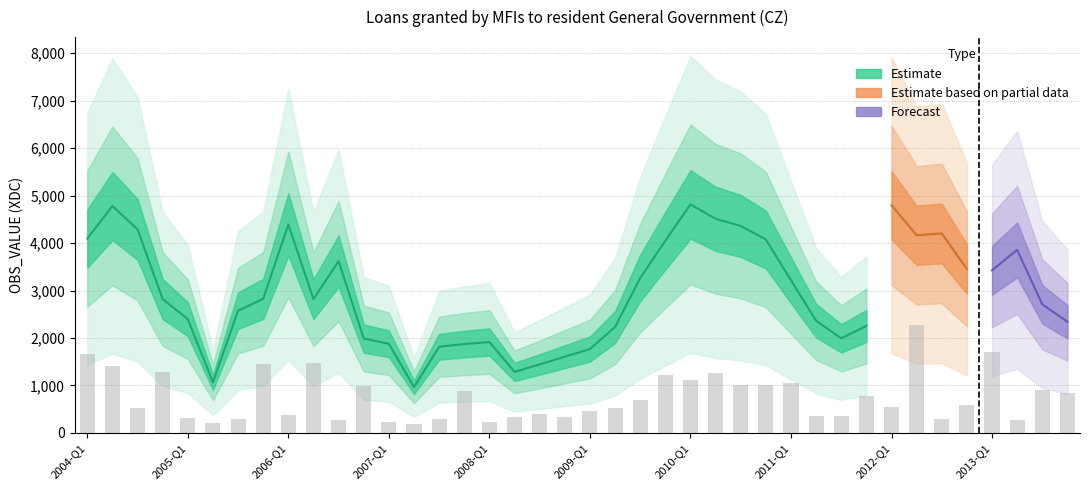

What is the difference between the maximum and minimum values?

2090.0